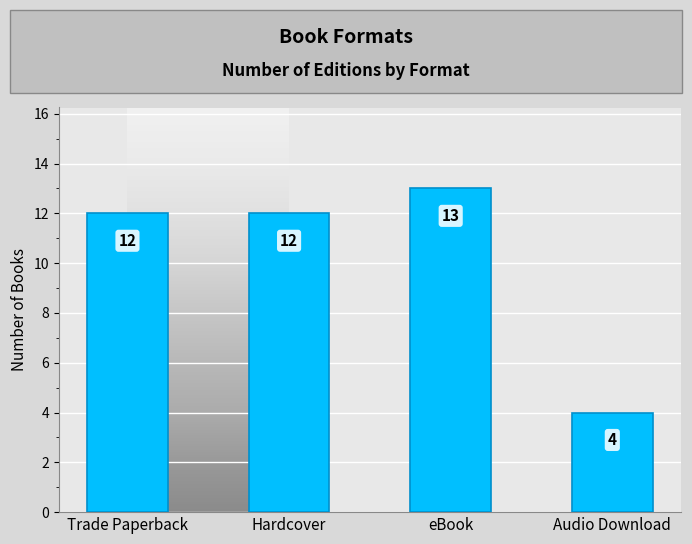

Which has a higher value, Audio Download or Hardcover?

Hardcover